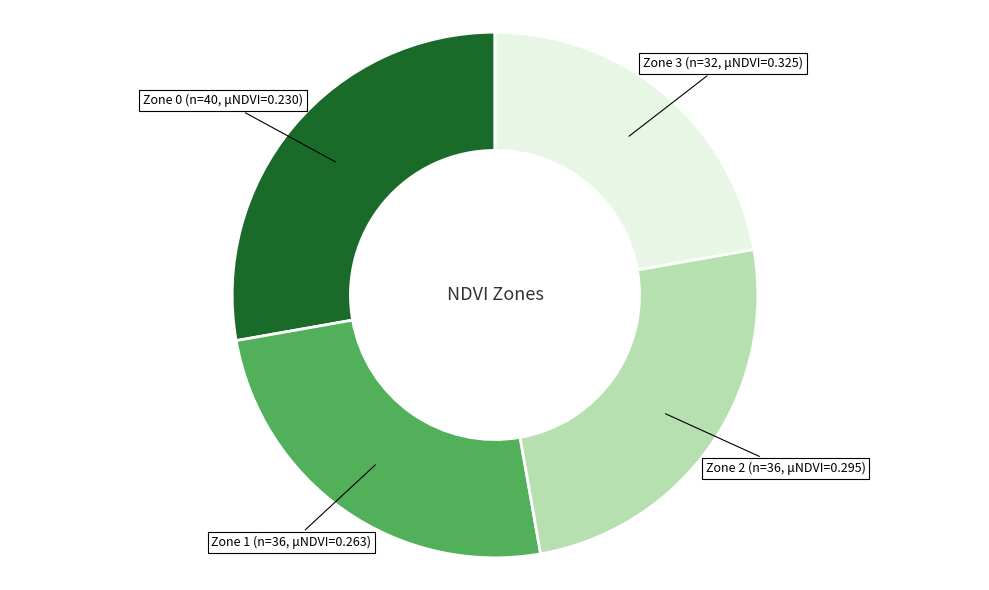

Which has a higher value, Zone 2 or Zone 0?

Zone 0